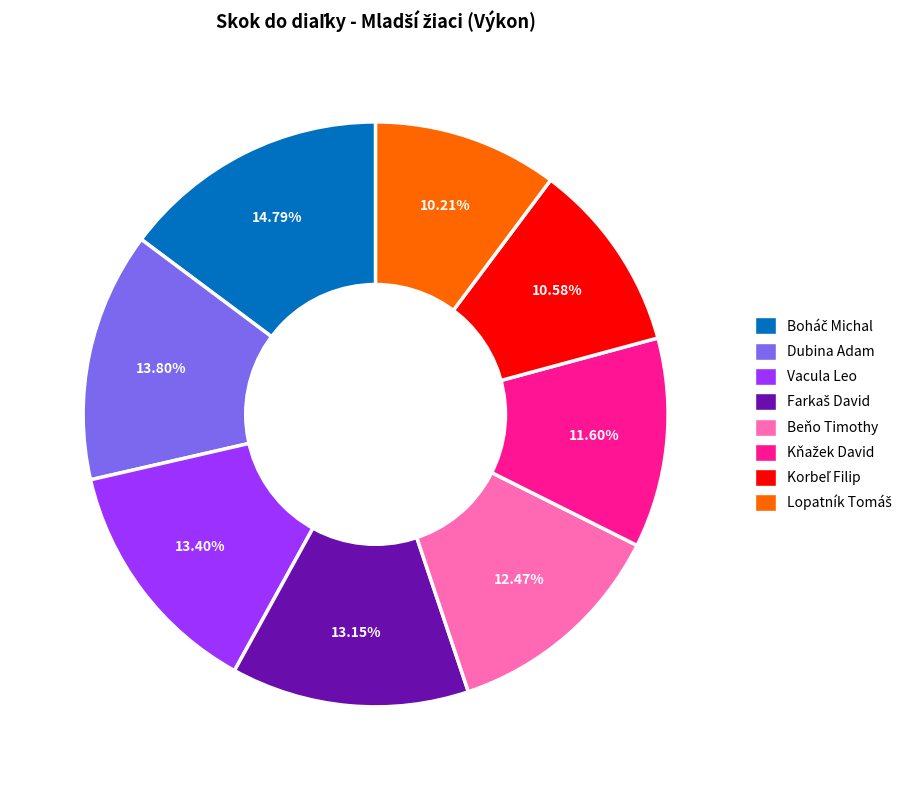

Is there any slice that represents more than half of the pie?

No